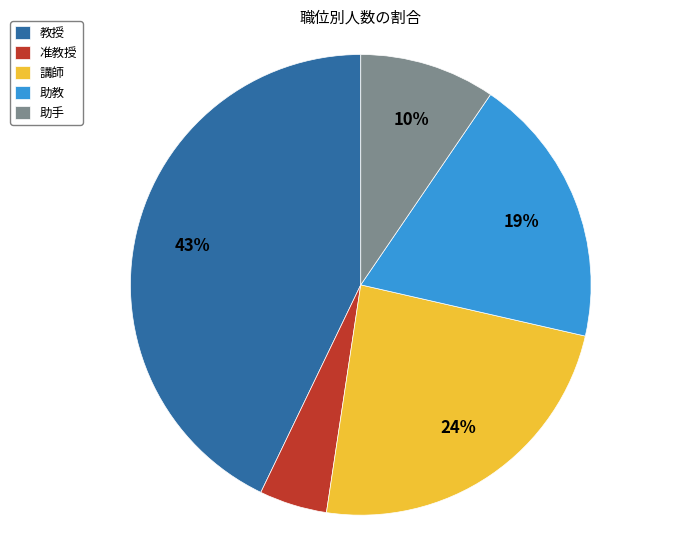

Which category has the smallest portion of the pie?

准教授